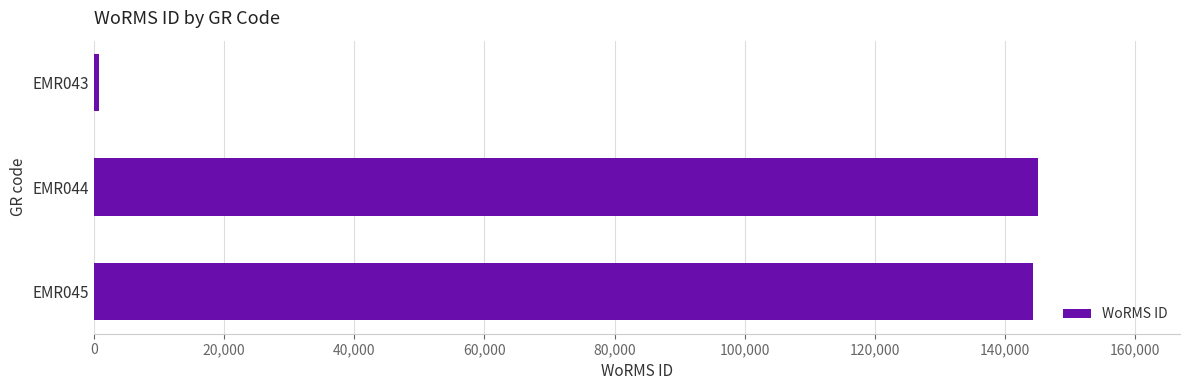

What is the sum of all values?

290190